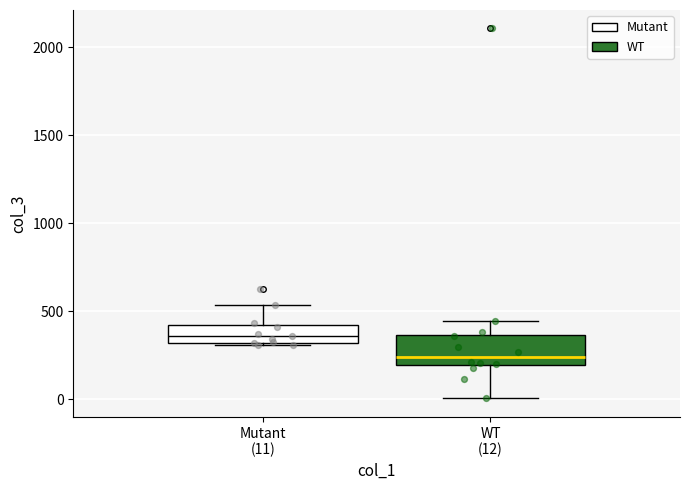

Where is the lower edge of the box for Mutant (11) on the y-axis? The values are not printed on the chart, so give them approximately, as read against the axis.

300